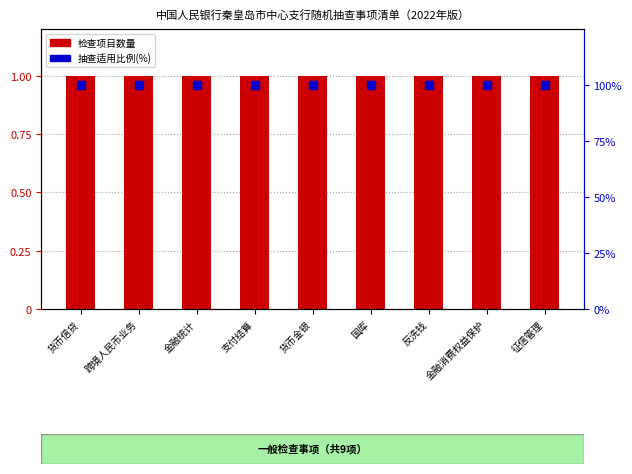

What is the total value across all series at 金融消费权益保护?

101